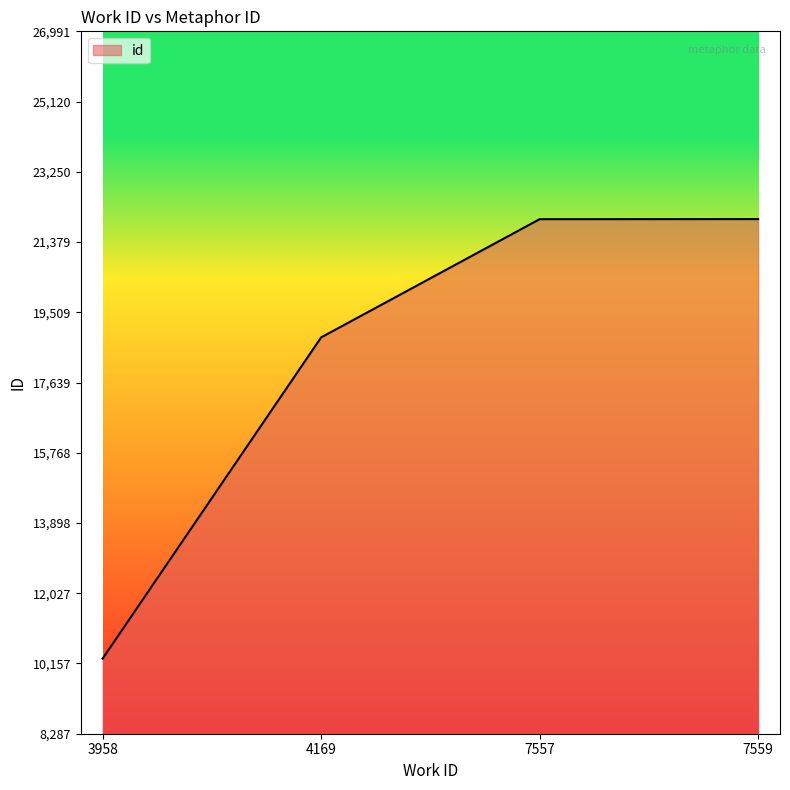

What value does the data have at 7559?

21991